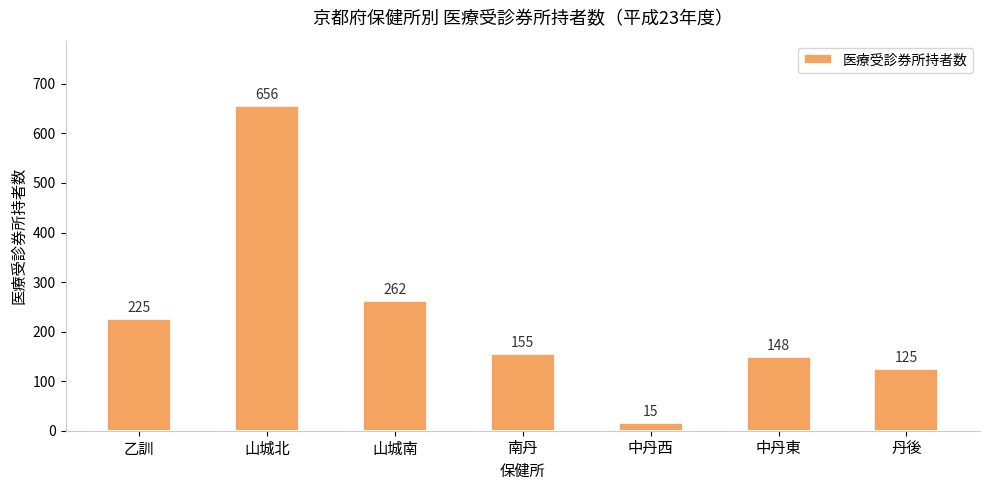

The value at 乙訓 is 225. True or false?

True